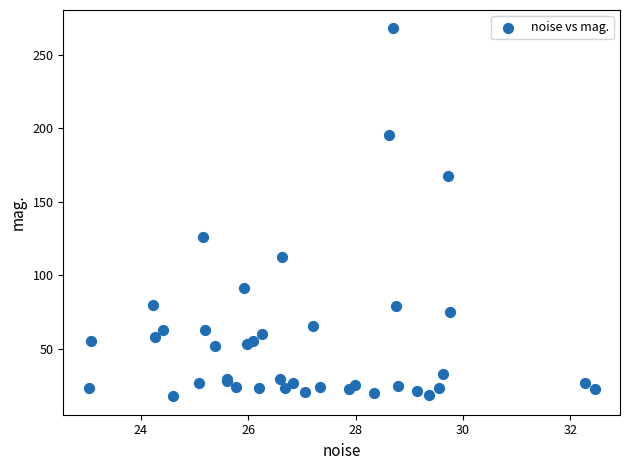

What Y value in the scatter plot is closest to 142?

126.1